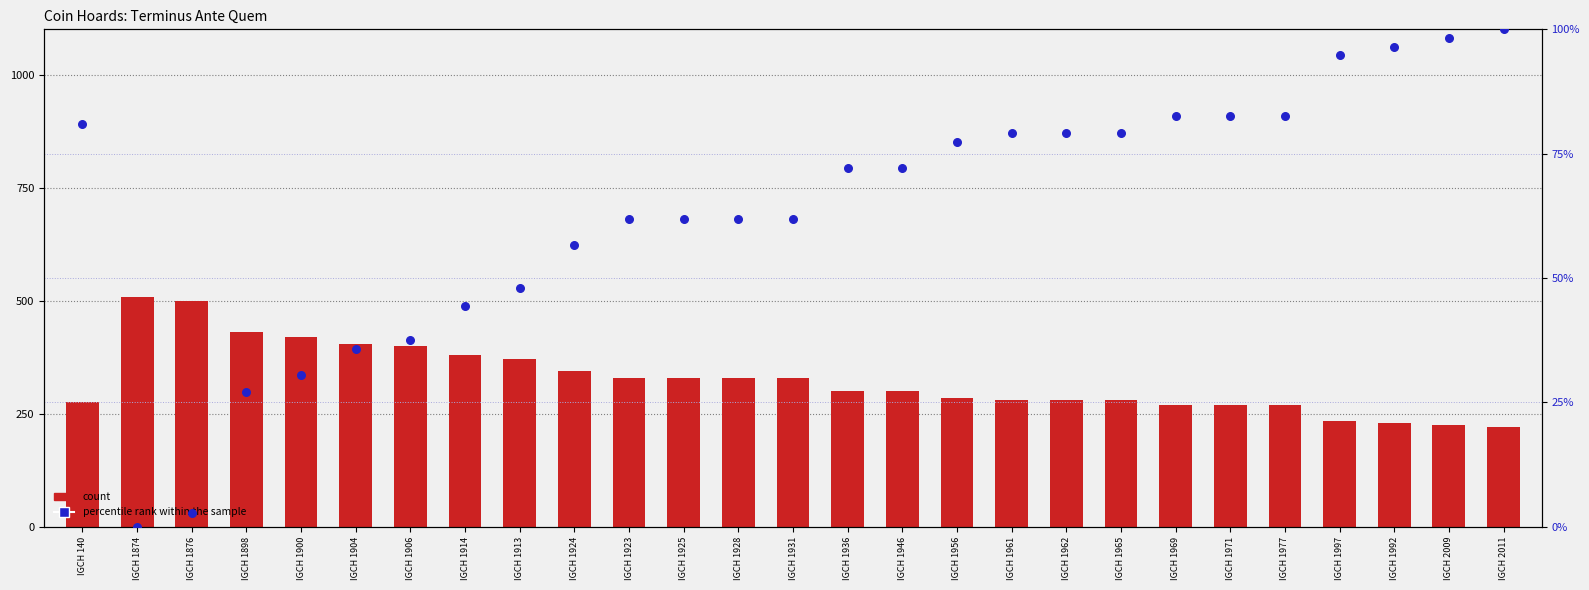

At which category is the sum across all series the highest?

IGCH 1874